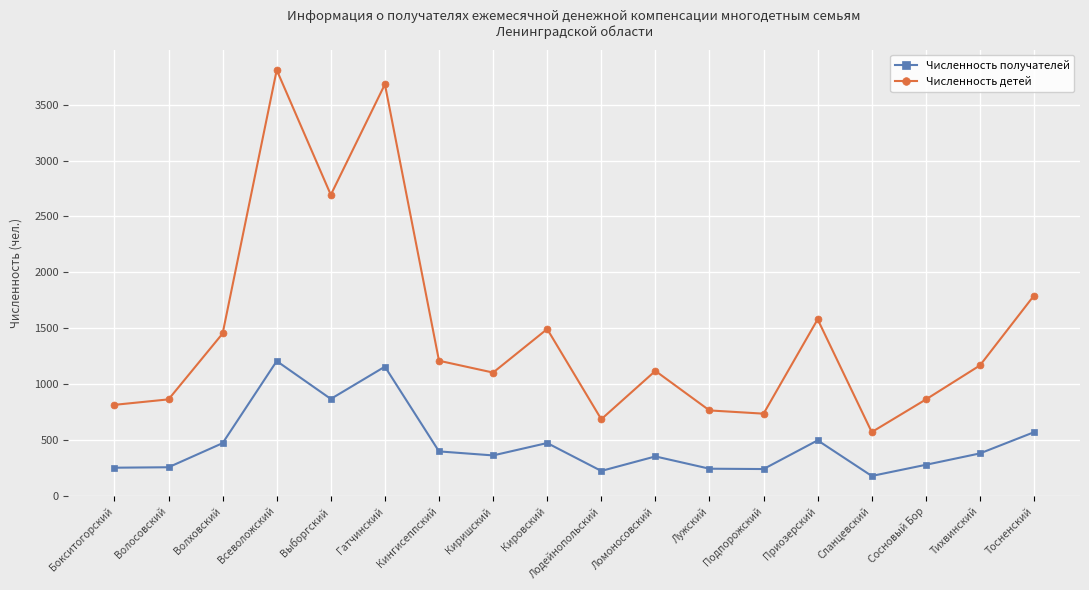

True or false: Численность получателей and Численность детей intersect in this chart.

False